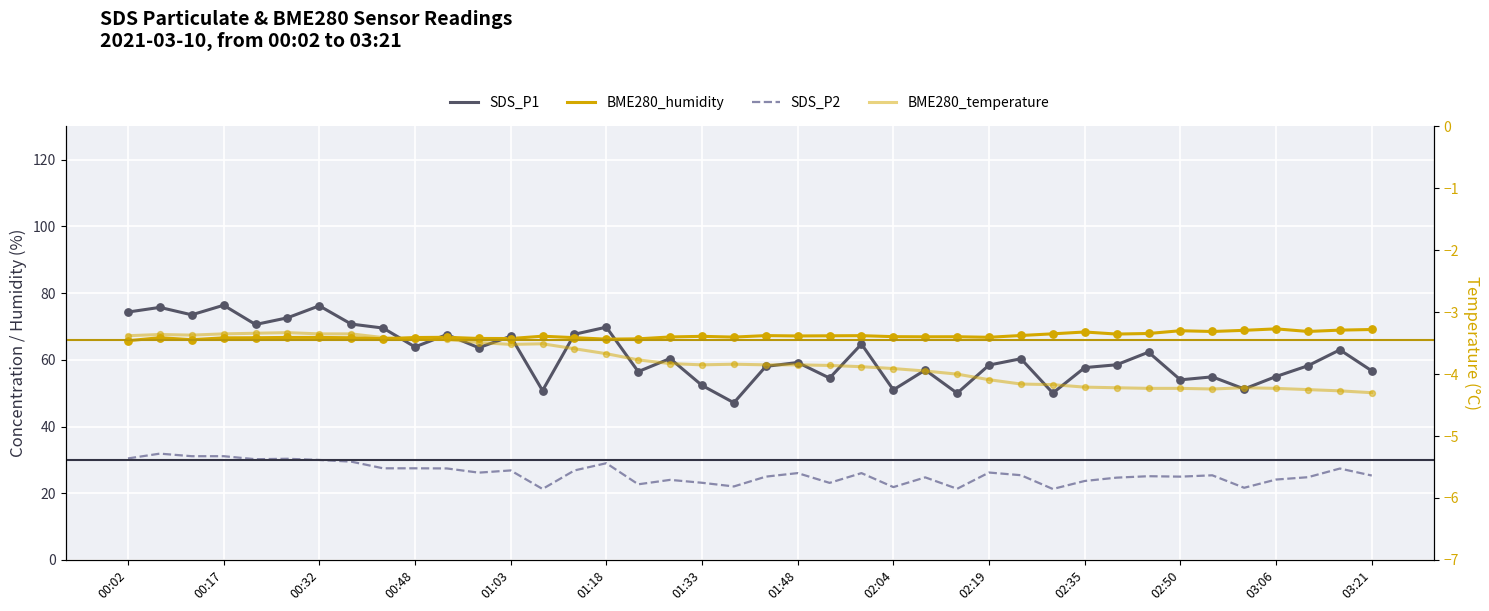

At how many categories does at least one series exceed 7?

40